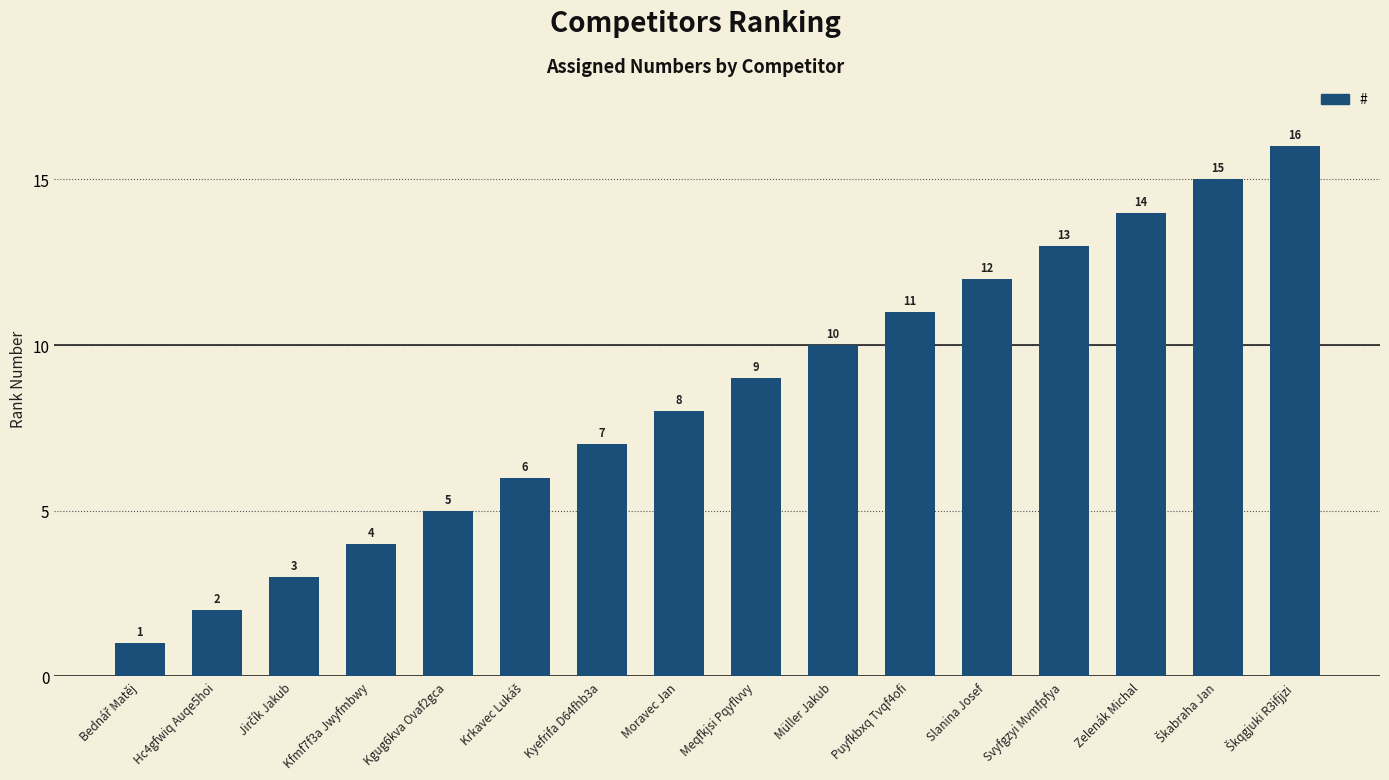

What is the maximum value shown in the chart?

16